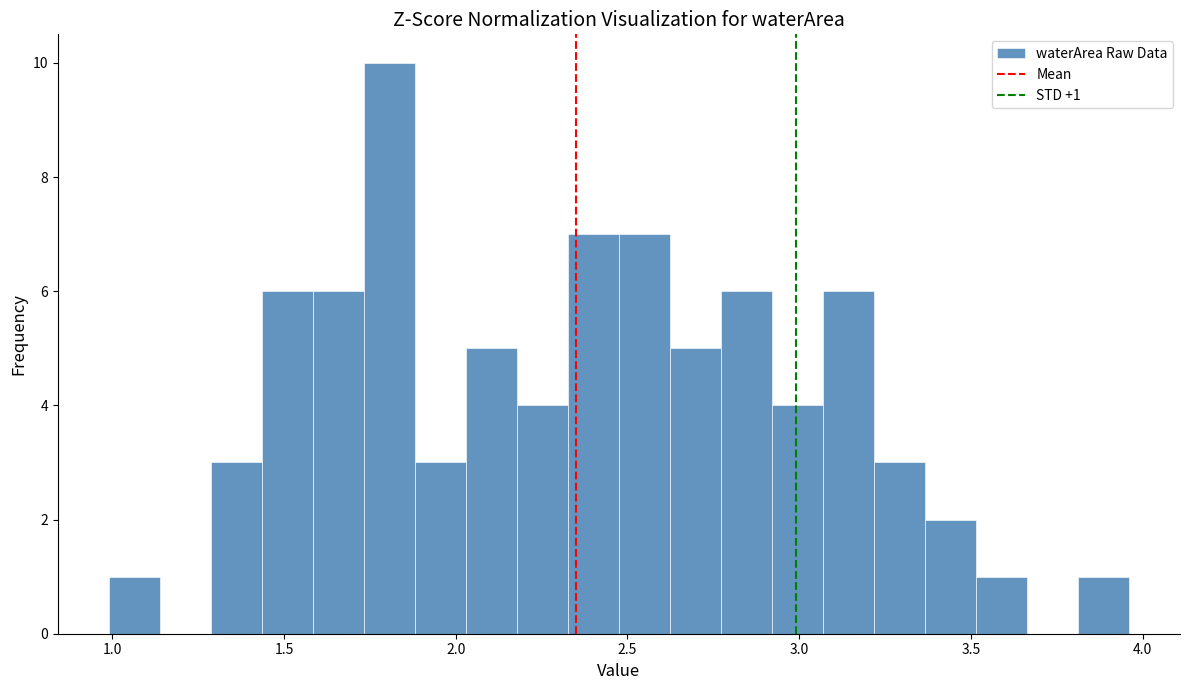

Read against the x-axis, roughly where is the centre of the tallest bar?

1.80